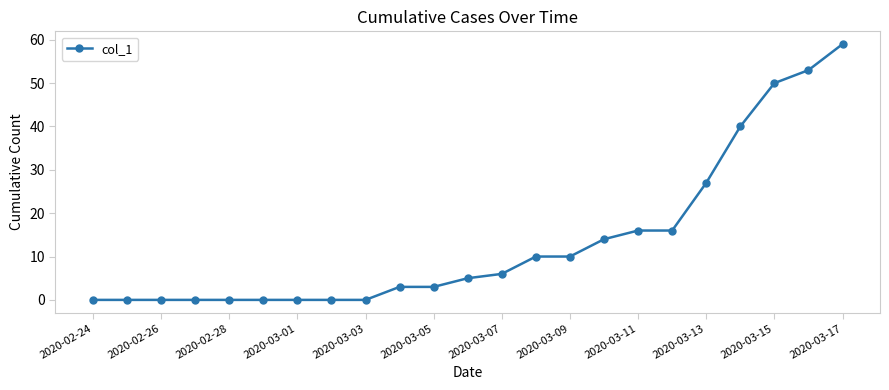

What is the value of the 12th point from the left?

5